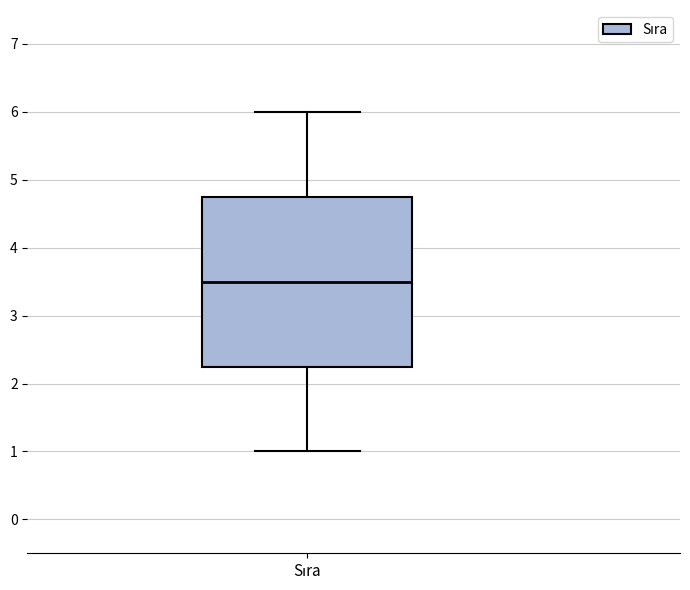

Where does the lower whisker of the box for Sıra end on the y-axis? The values are not printed on the chart, so give them approximately, as read against the axis.

1.0